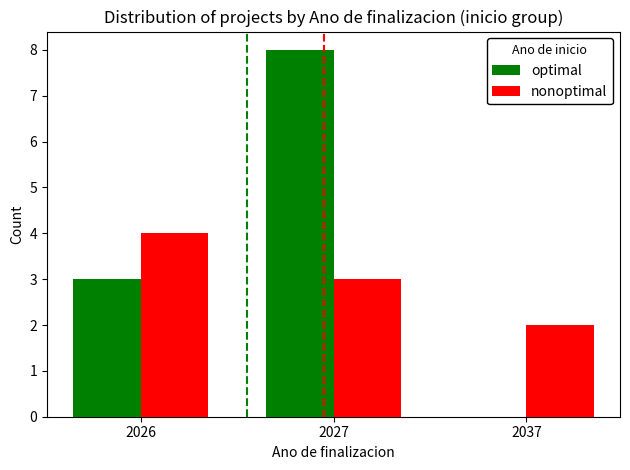

What is the sum of the nonoptimal values at 2026 and 2027?

7